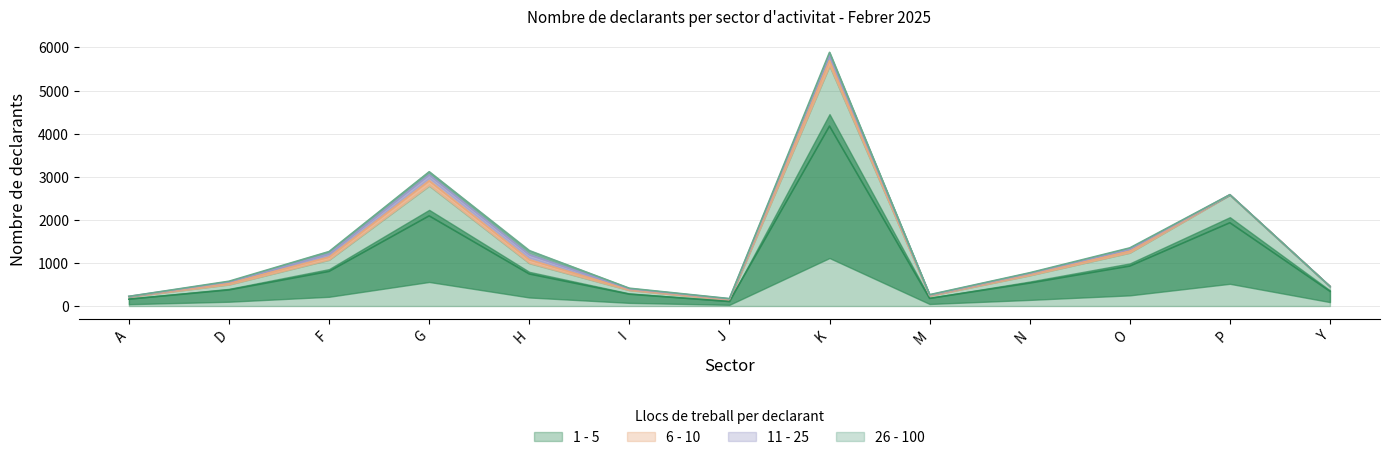

Count the number of categories in the chart.

13